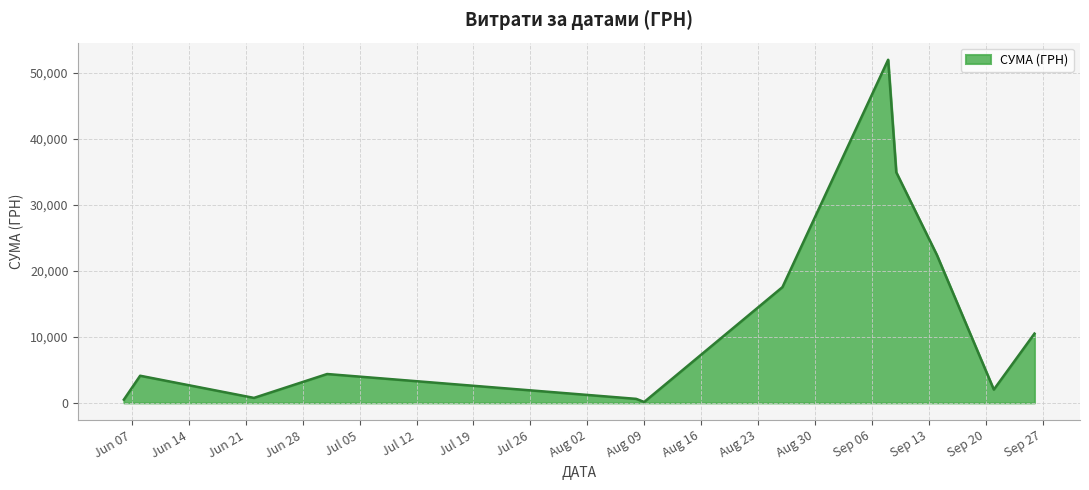

What is the difference between the maximum and minimum values?

51845.0